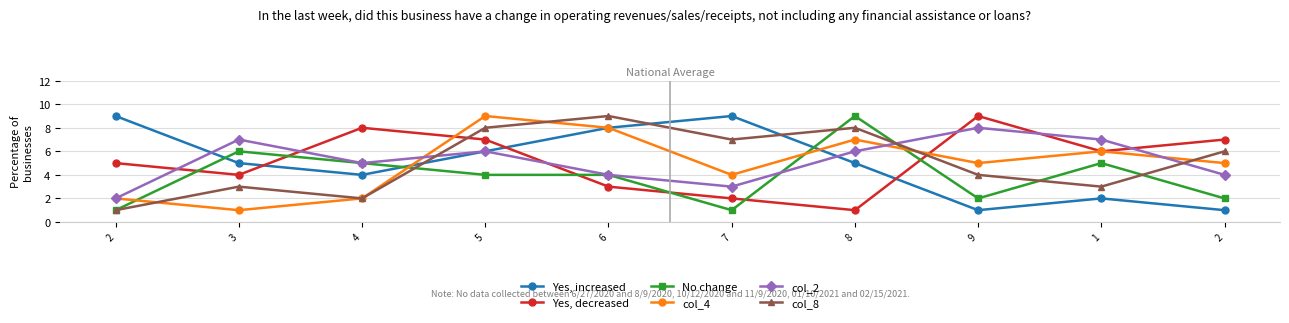

True or false: Yes, increased has a value of 1 at 9.

True